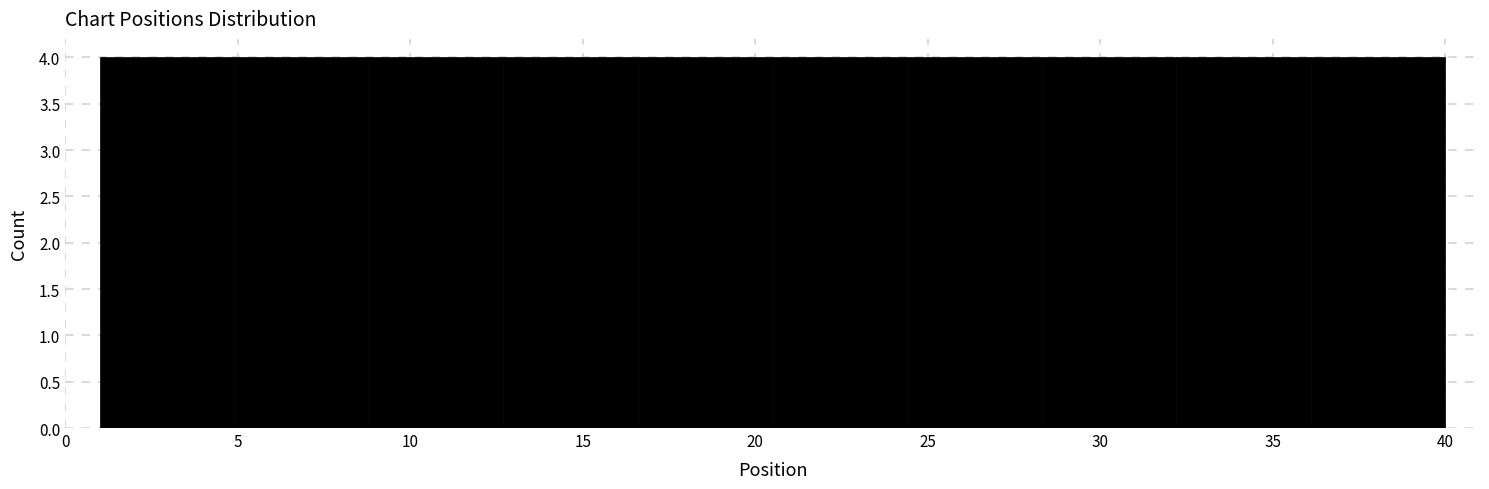

Reading left to right, list every bar in this chart as the range it spans on the x-axis followed by its height. Neither the bar edges nor the heights are printed on the chart, so give them approximately, as read against the axes.

1.0 to 4.9: 4
4.9 to 8.8: 4
8.8 to 12.7: 4
12.7 to 16.6: 4
16.6 to 20.5: 4
20.5 to 24.4: 4
24.4 to 28.3: 4
28.3 to 32.2: 4
32.2 to 36.1: 4
36.1 to 40.0: 4